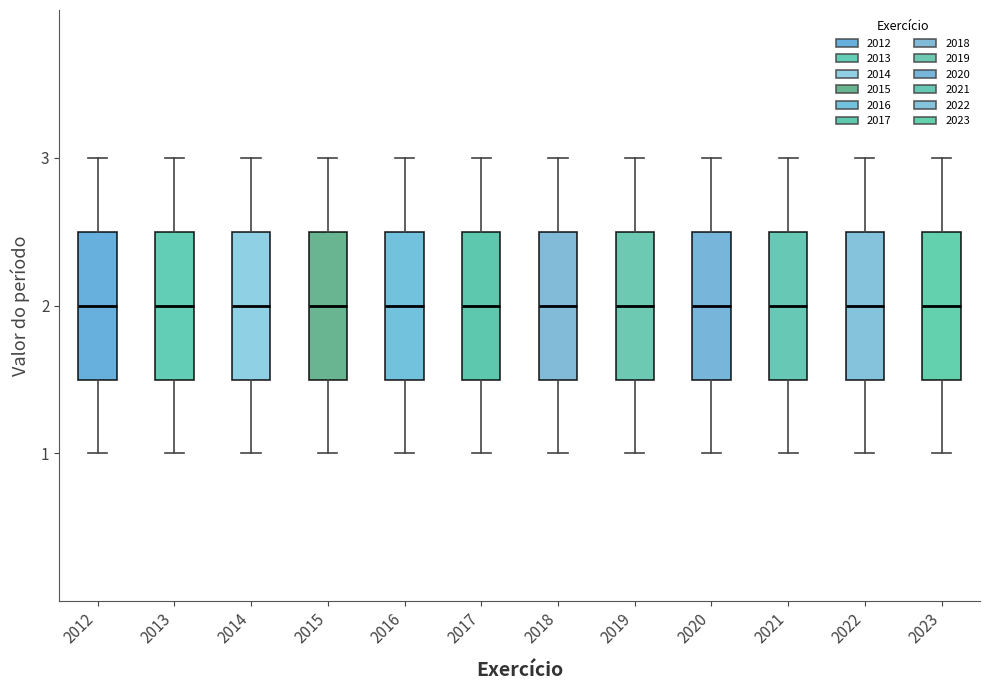

Where is the upper edge of the box at x = 2012 on the y-axis? The values are not printed on the chart, so give them approximately, as read against the axis.

2.5